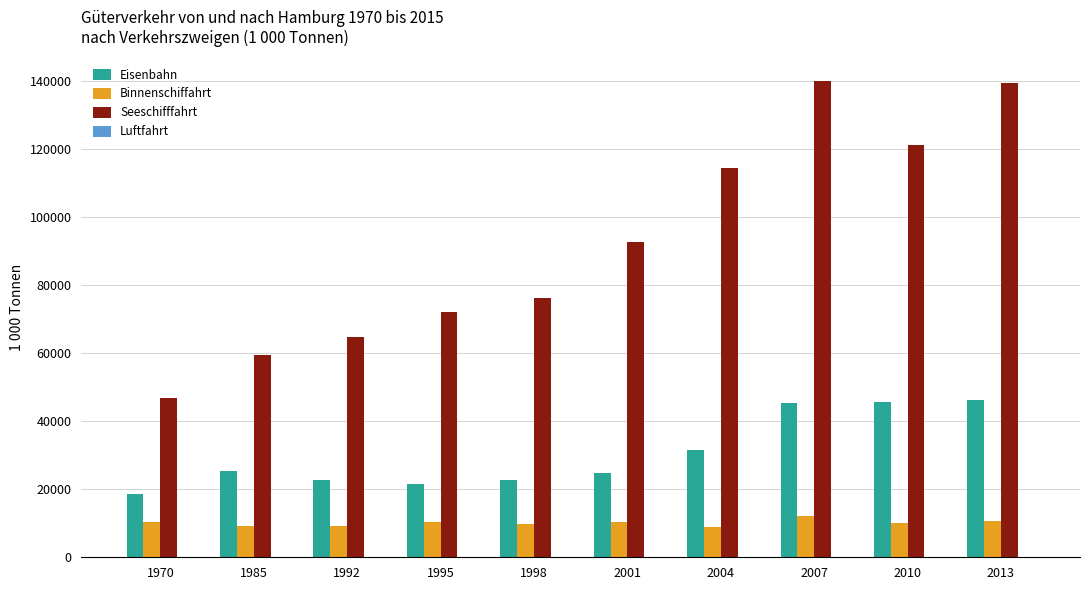

Count the number of categories in the chart.

10